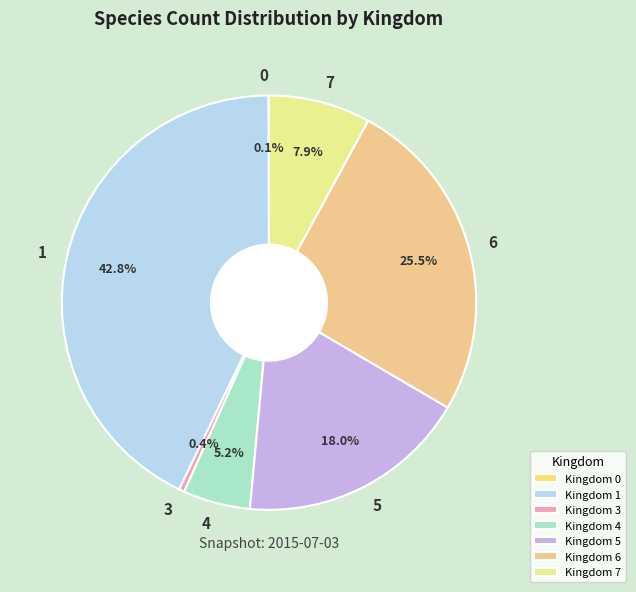

Between Kingdom 5 and Kingdom 7, which is larger?

Kingdom 5